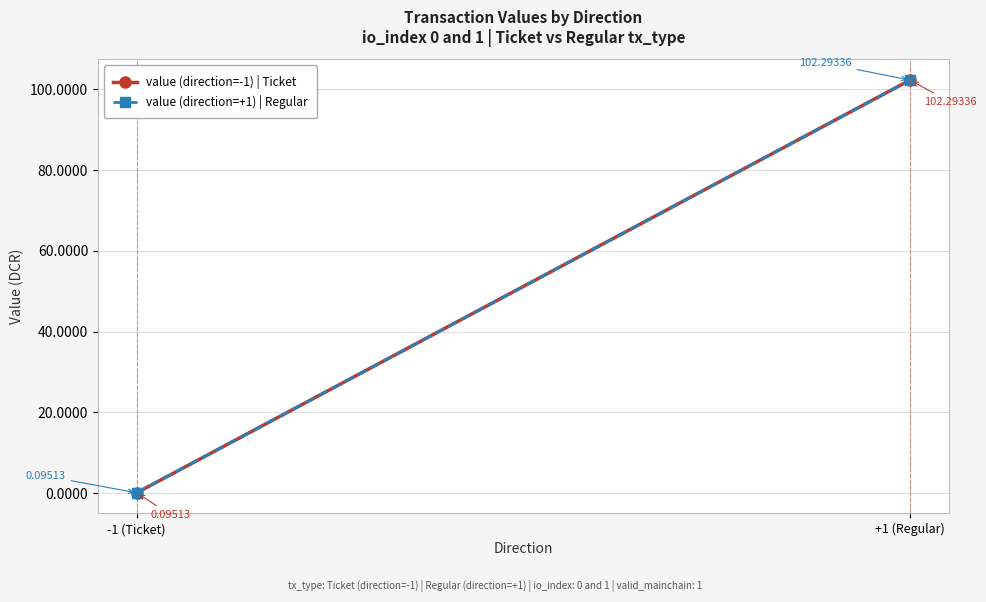

What is the difference between the value (direction=+1) | Regular values at +1 (Regular) and -1 (Ticket)?

102.2